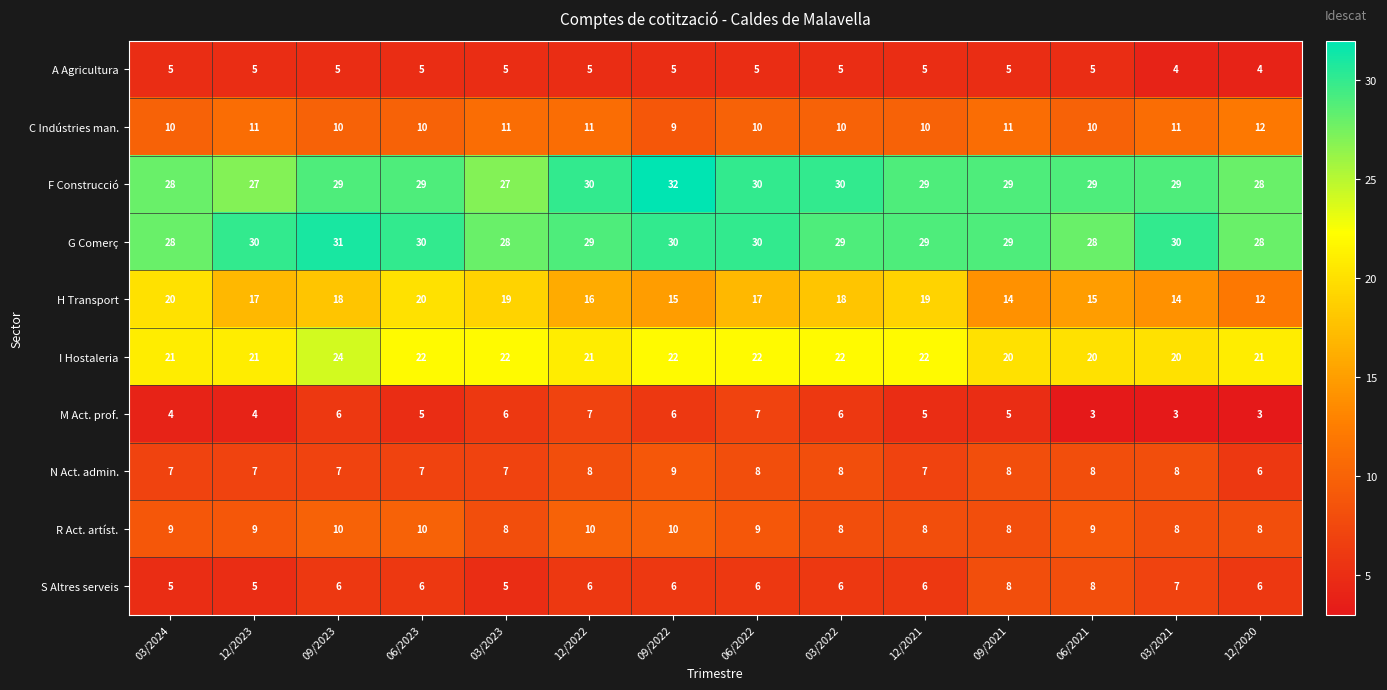

List the series in order of their peak value, highest first.

F Construcció, G Comerç, I Hostaleria, H Transport, C Indústries man., R Act. artíst., N Act. admin., S Altres serveis, M Act. prof., A Agricultura